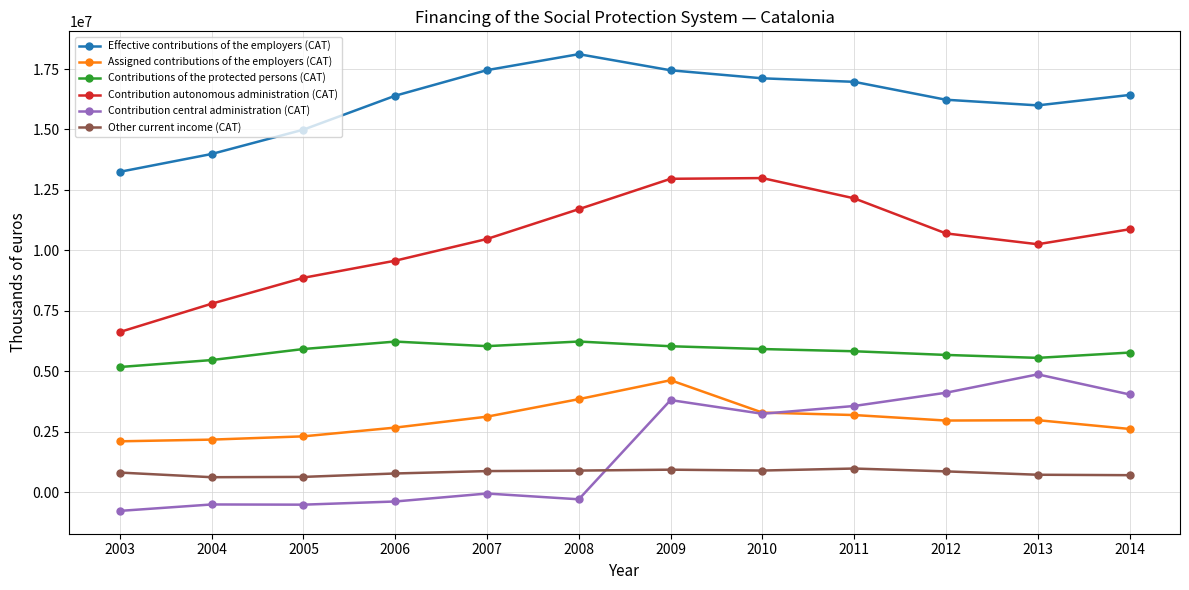

At 2011, list the series in order from largest to smallest.

Effective contributions of the employers (CAT), Contribution autonomous administration (CAT), Contributions of the protected persons (CAT), Contribution central administration (CAT), Assigned contributions of the employers (CAT), Other current income (CAT)